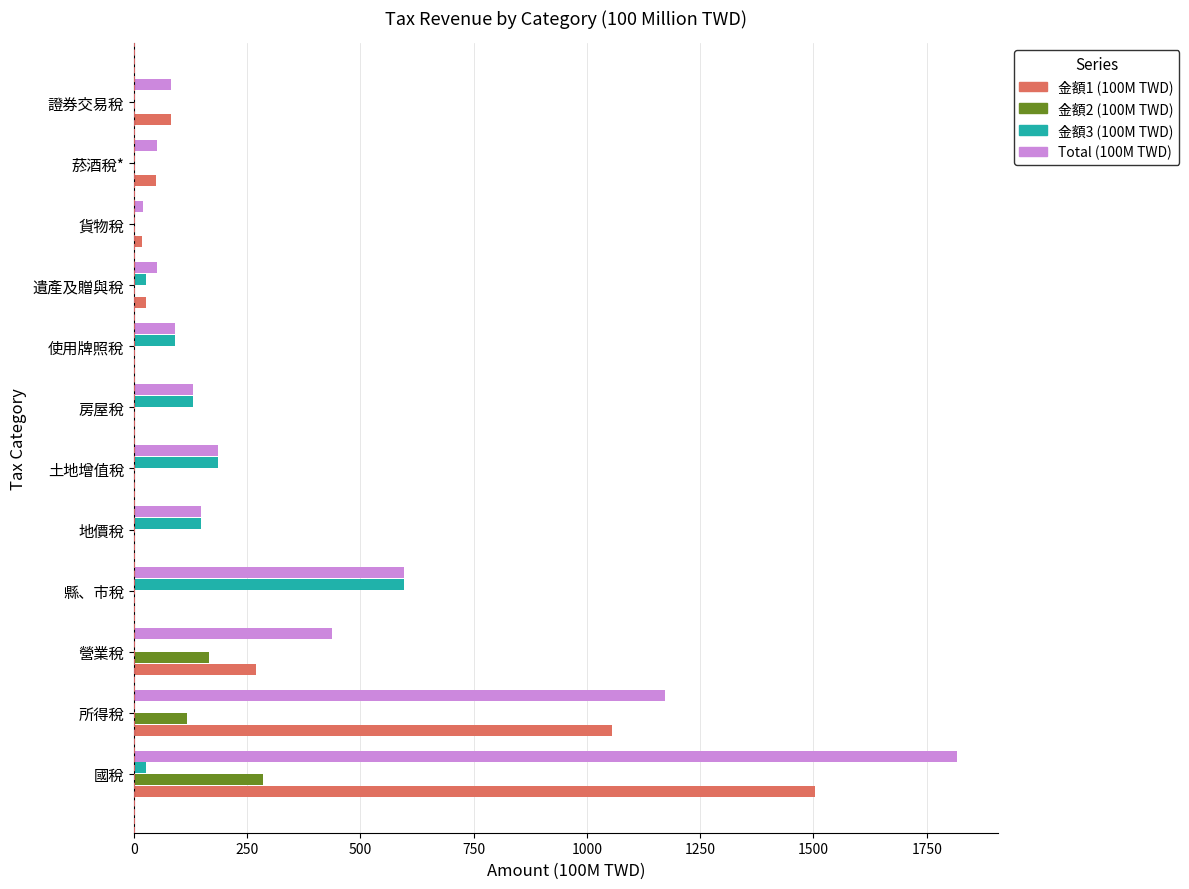

The value of 金額3 (100M TWD) at 使用牌照稅 is 90.1. True or false?

True